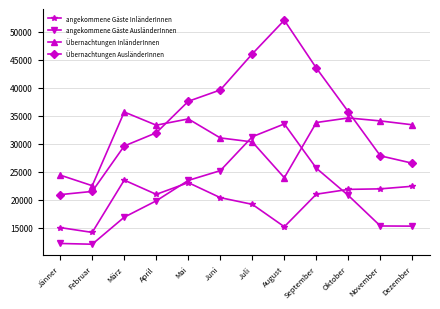

True or false: angekommene Gäste AusländerInnen has more than 1 interior local peaks.

False